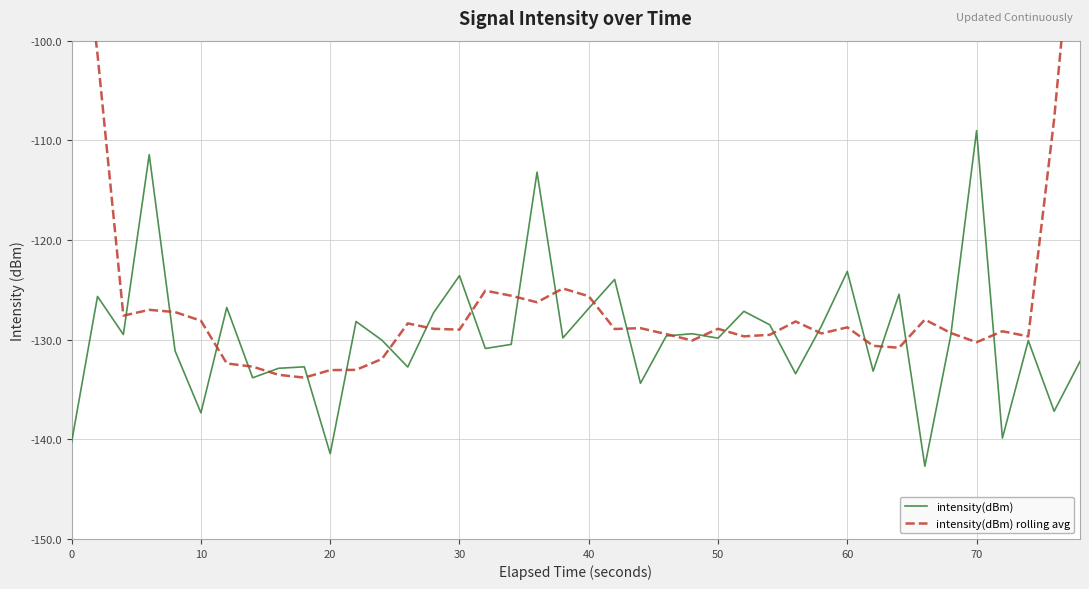

What are all the series names shown in the legend?

intensity(dBm), intensity(dBm) rolling avg